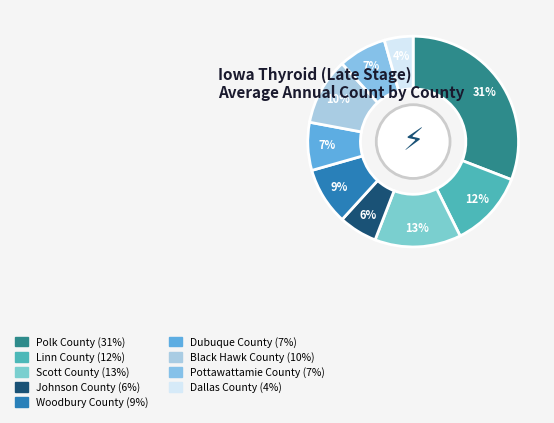

Is the sum of Dallas County and Black Hawk County greater than half?

No